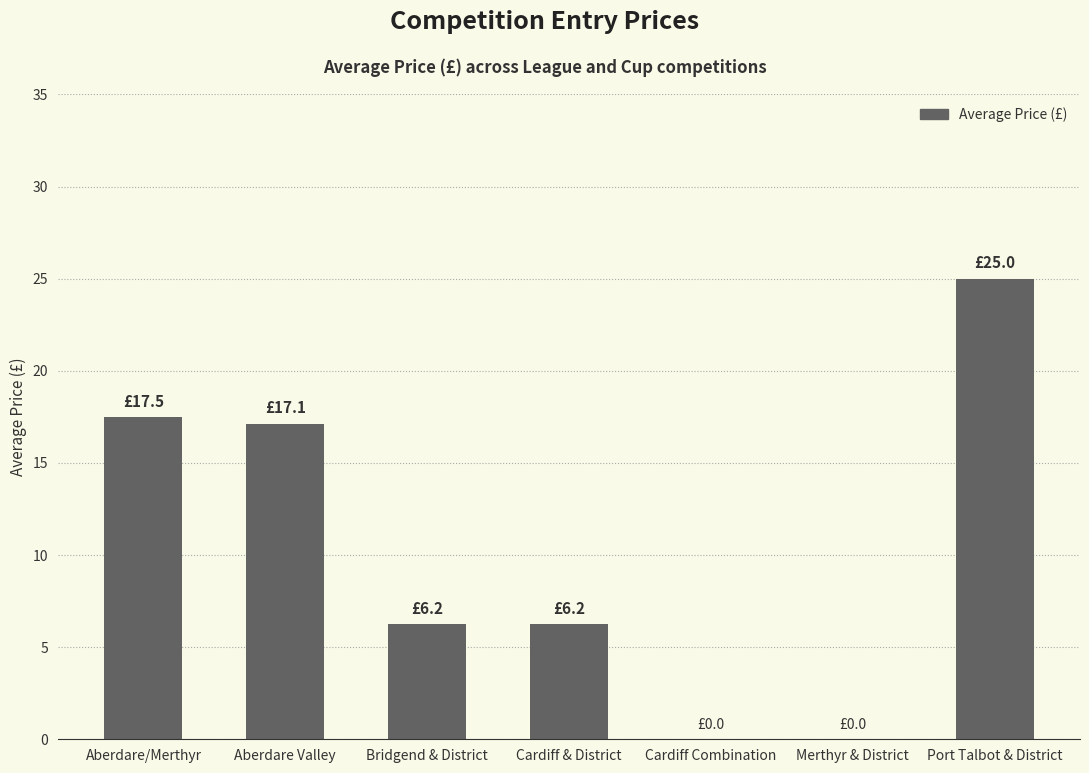

What is the sum of the values at Aberdare/Merthyr and Cardiff Combination?

17.5